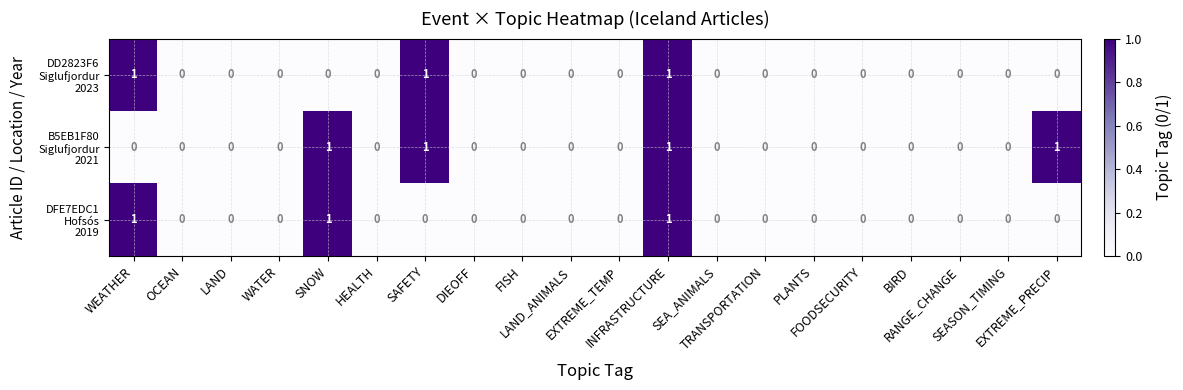

How many data points does each series have?

20